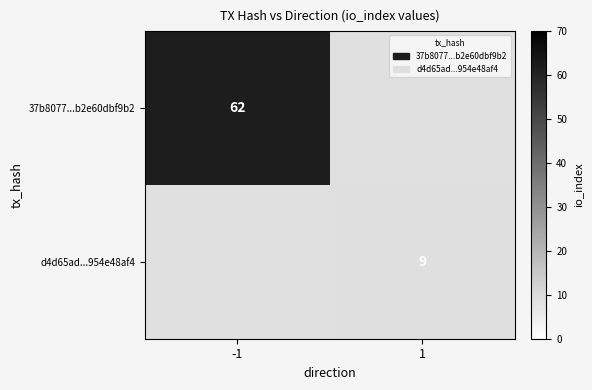

True or false: 37b8077...b2e60dbf9b2 has a value of 86 at -1.

False